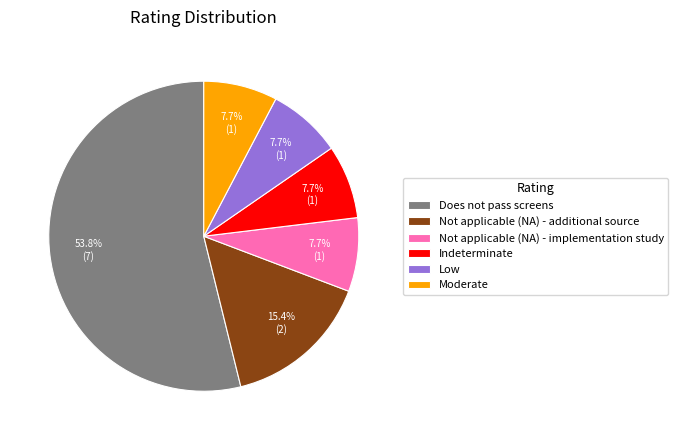

What is the ratio of the value at Not applicable (NA) - additional source to the value at Low?

2.0